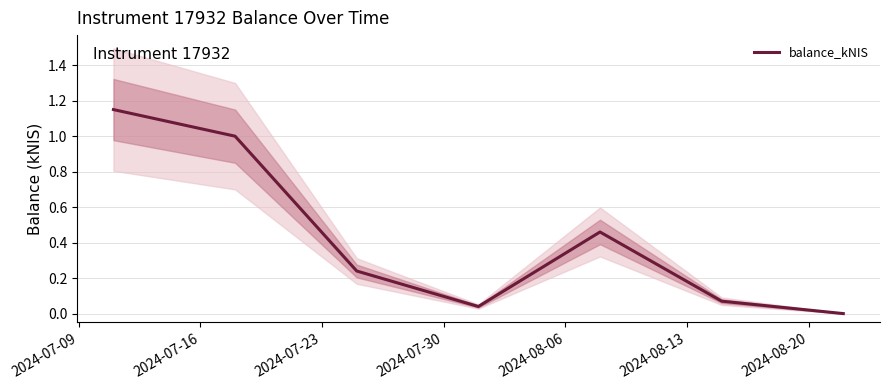

Is it true that the value at 2024-07-16 is 1.0?

True